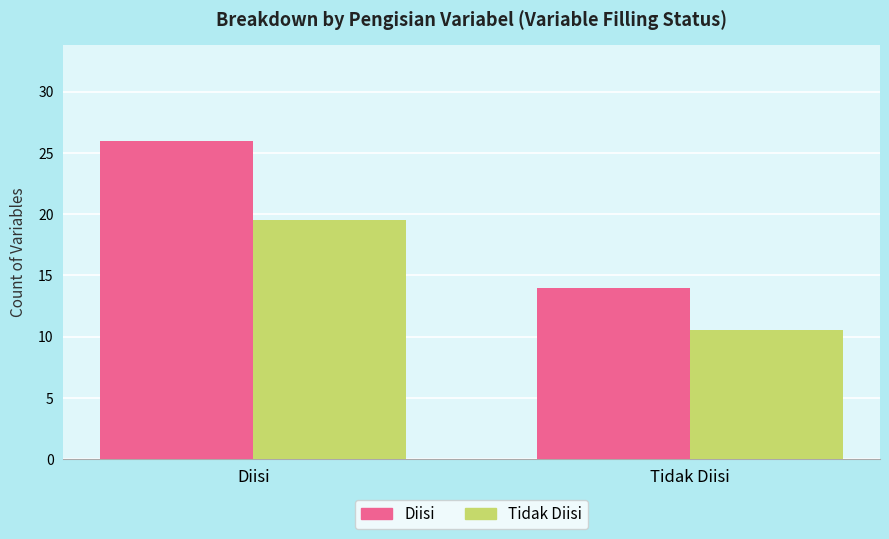

What is the difference between the maximum and minimum values in the Tidak Diisi series?

9.0